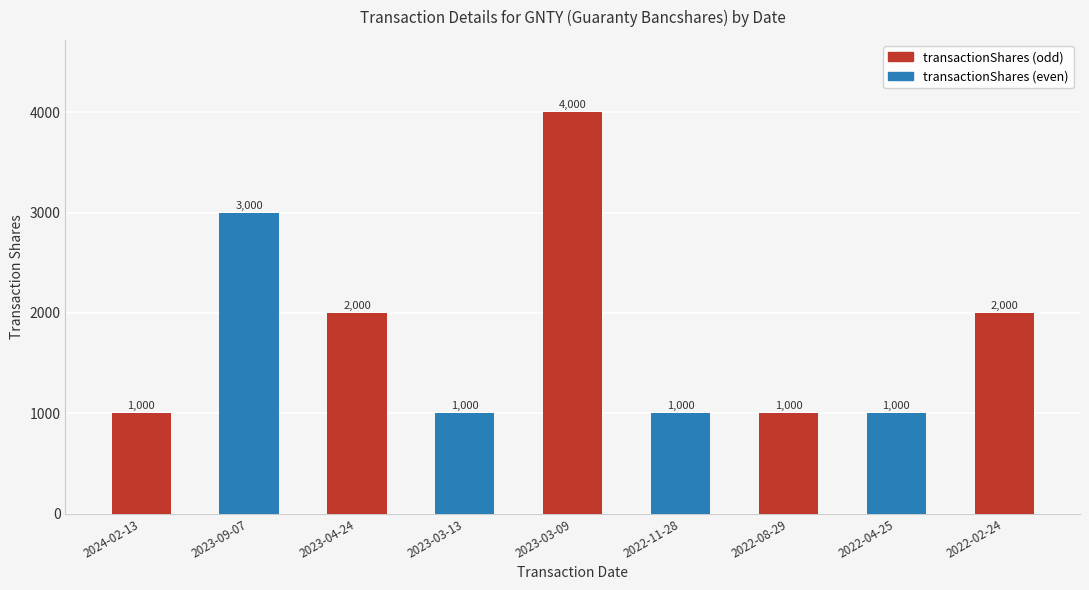

What is the sum of all values?

16000